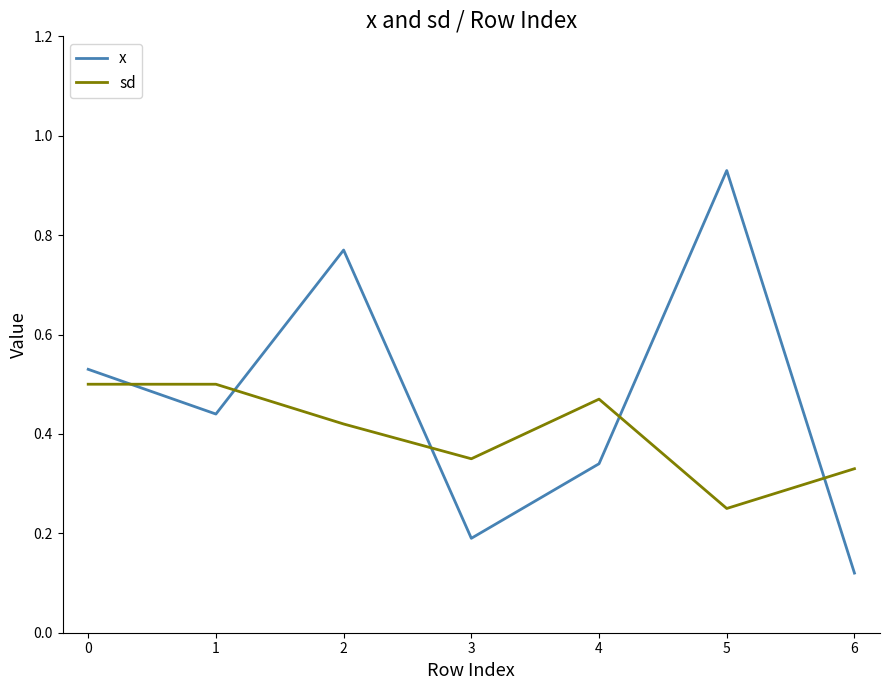

What are all the series names shown in the legend?

x, sd